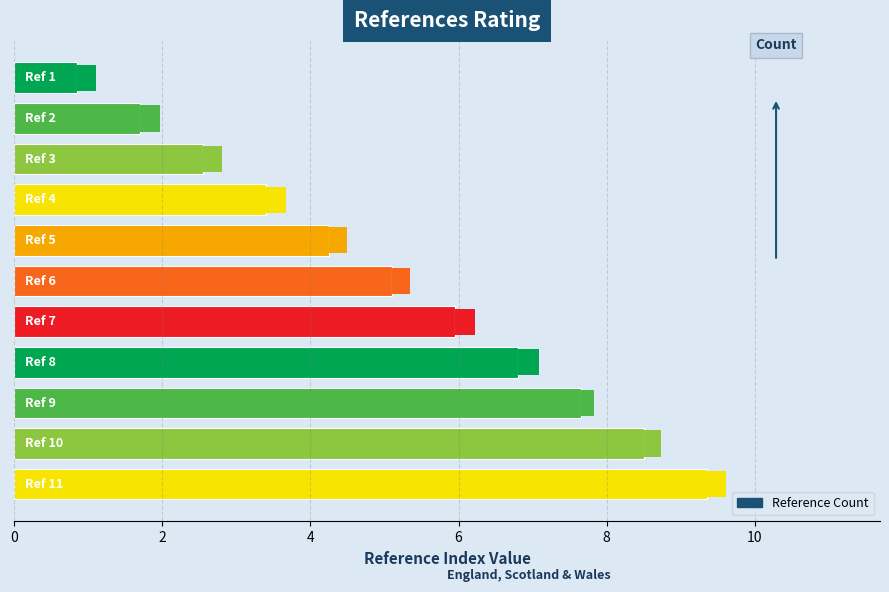

What is the value of the 6th bar from the top?

5.1